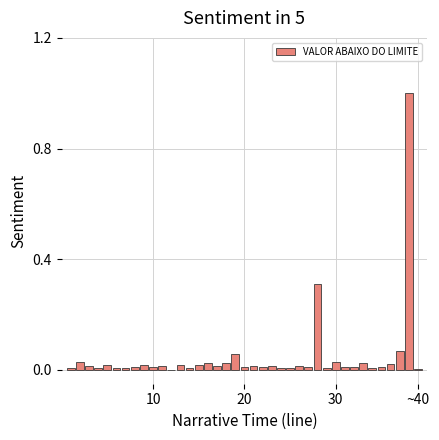

What is the sum of all values?

1.9